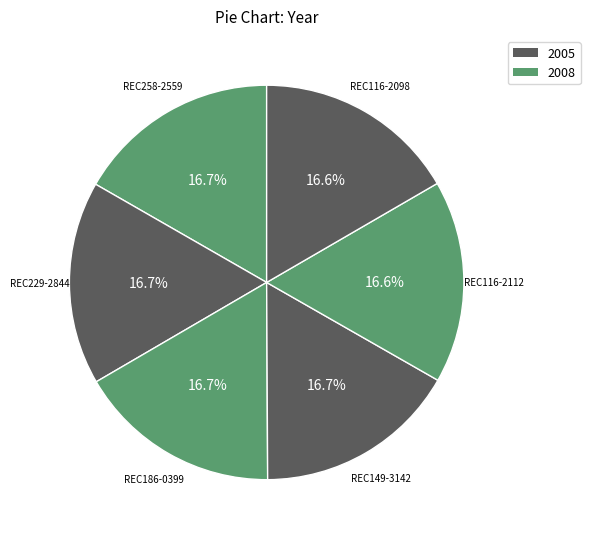

Count the number of slices in the pie.

6